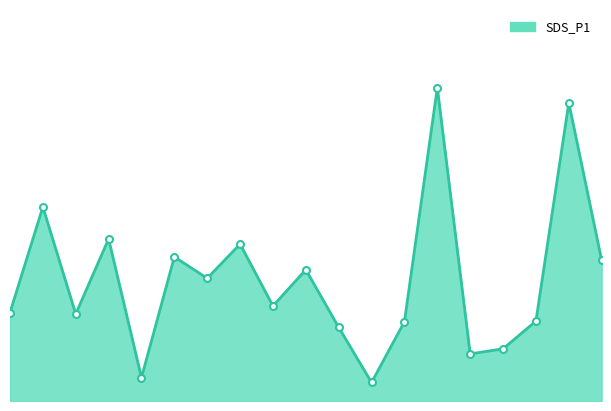

Does the chart have visible grid lines?

No